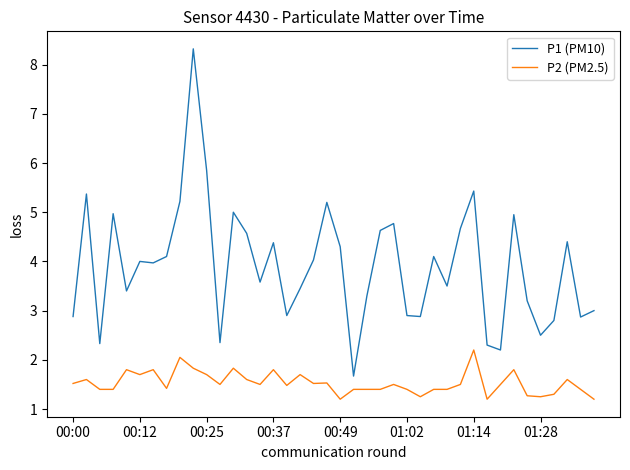

Which series has the widest spread of values?

P1 (PM10)